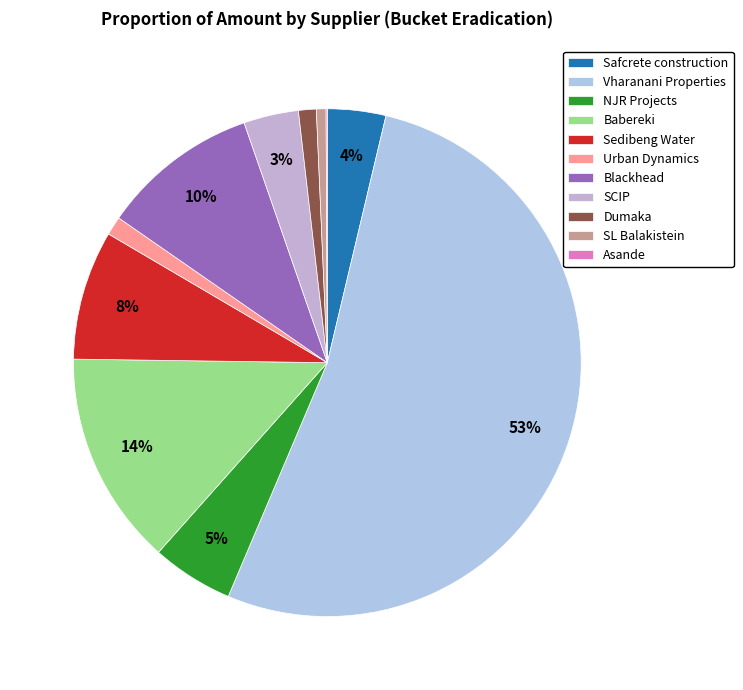

The NJR Projects slice represents 5% of the pie. True or false?

True